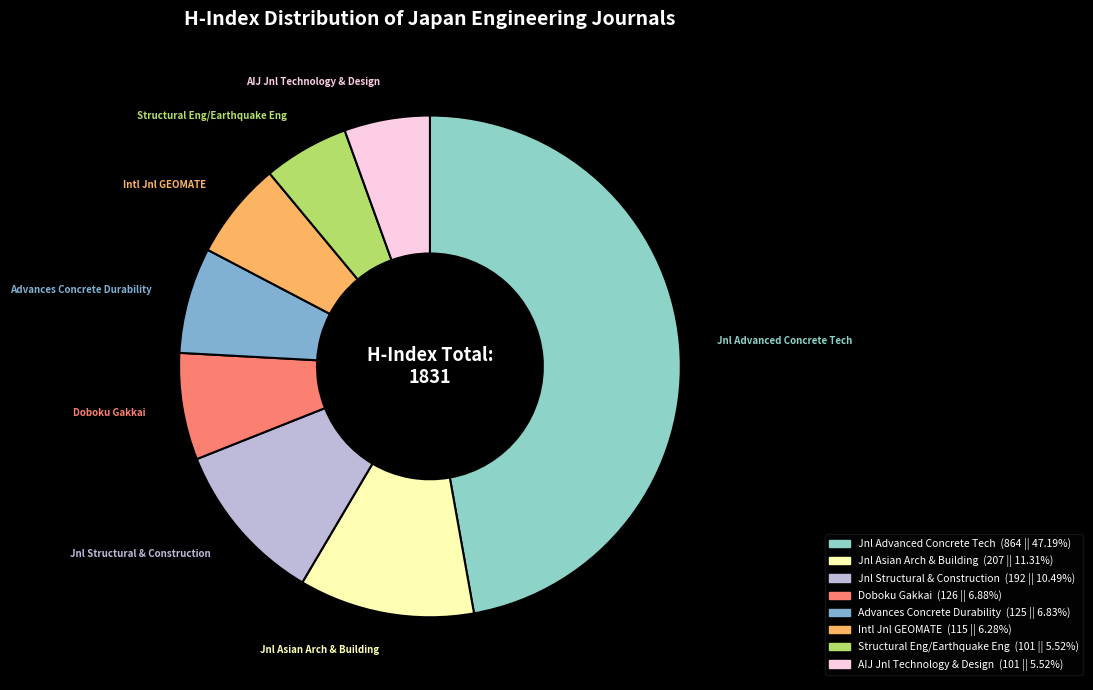

What is the largest slice in the pie chart?

Journal of Advanced Concrete Technology